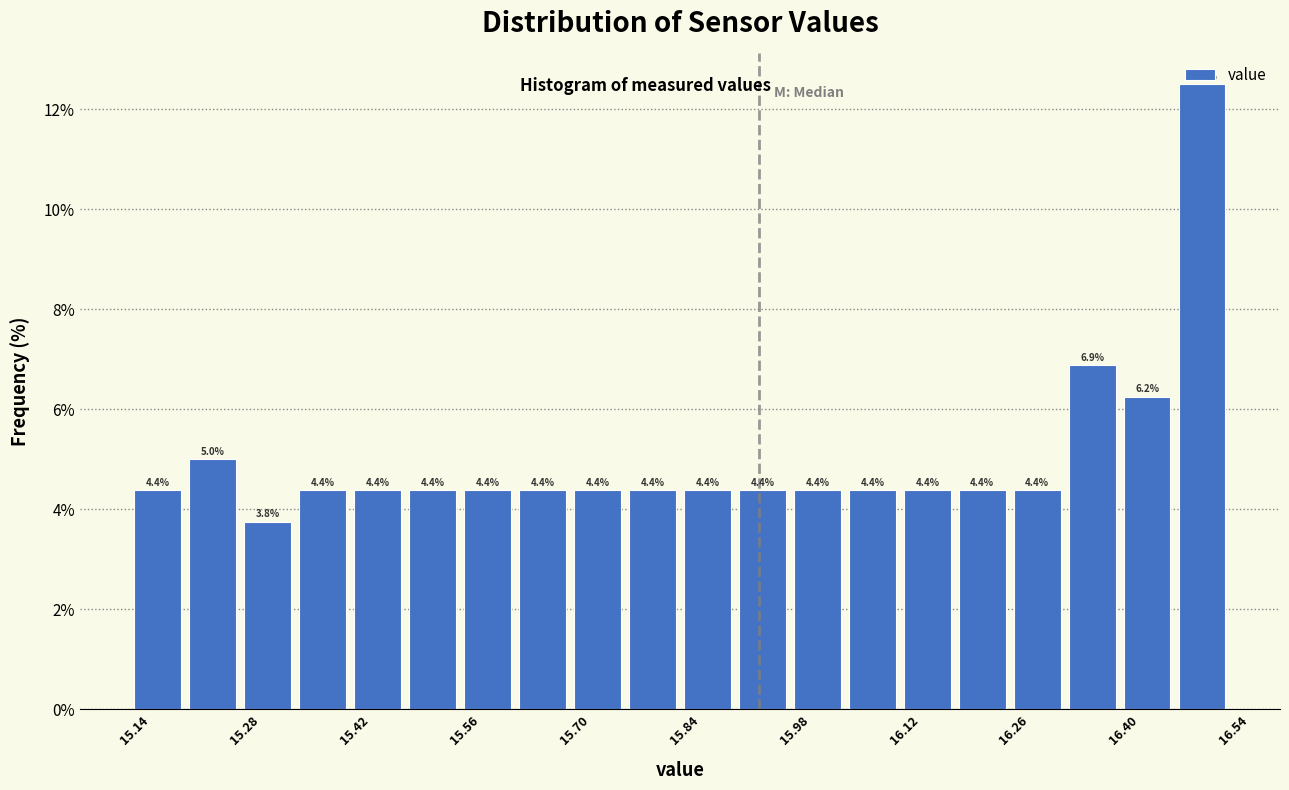

Read against the x-axis, roughly where is the centre of the tallest bar?

16.50